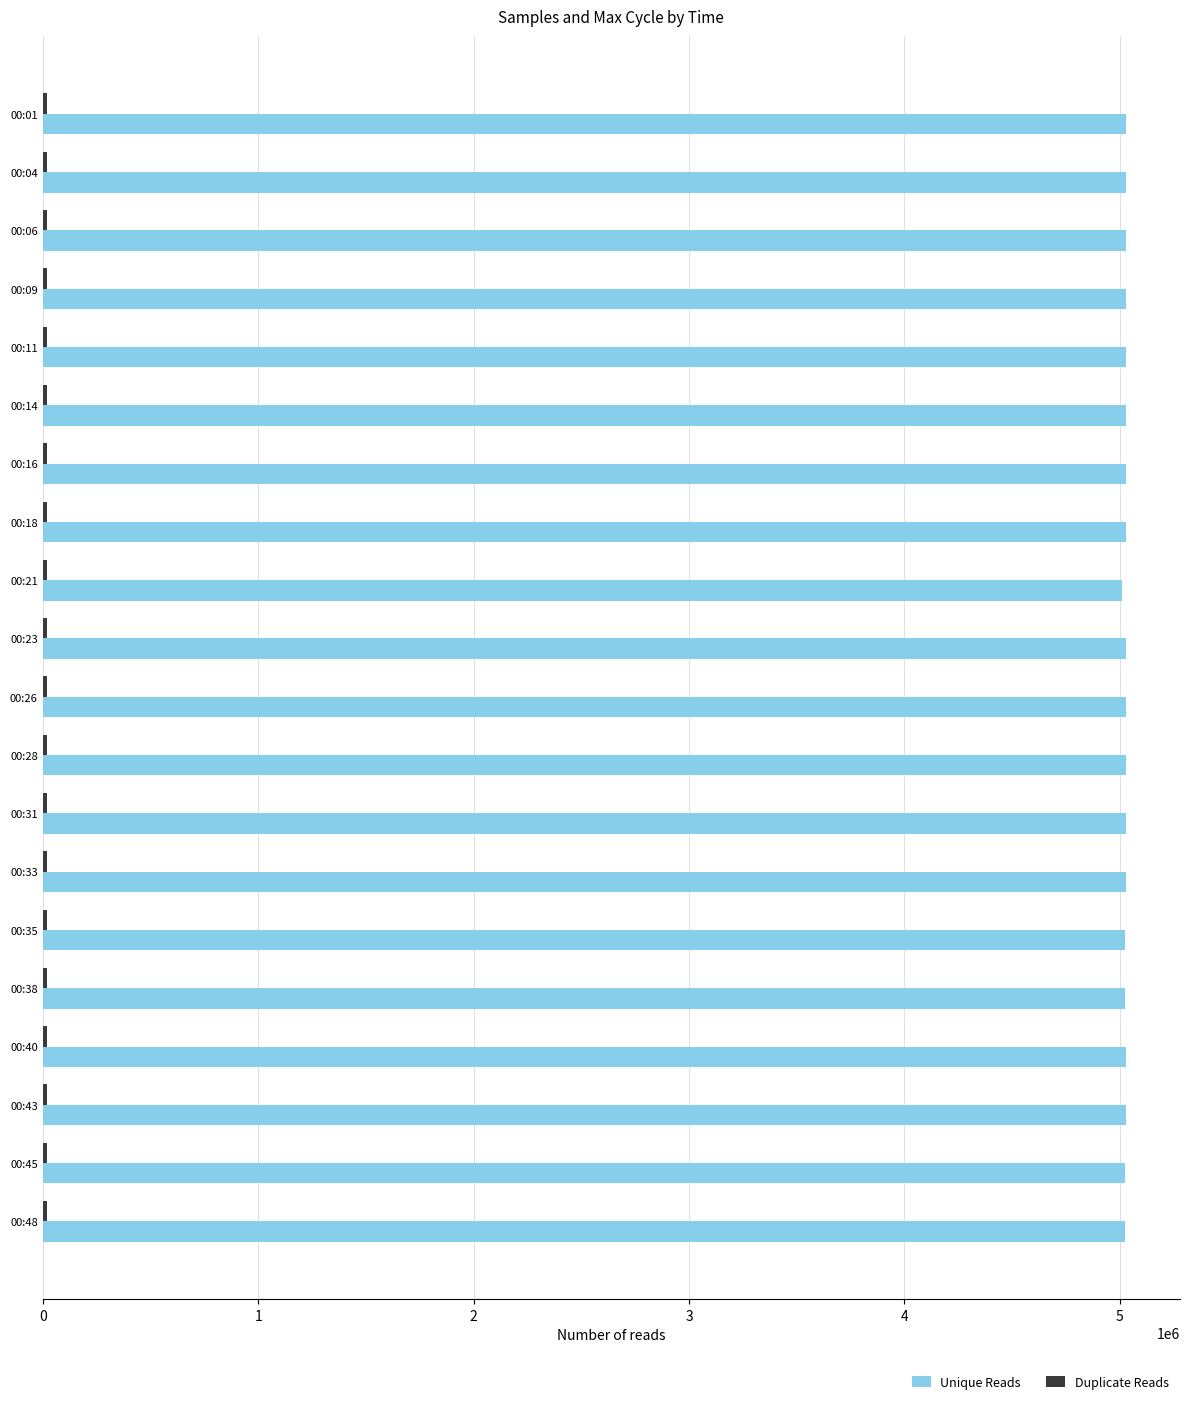

Which series has the largest total across all categories?

Unique Reads